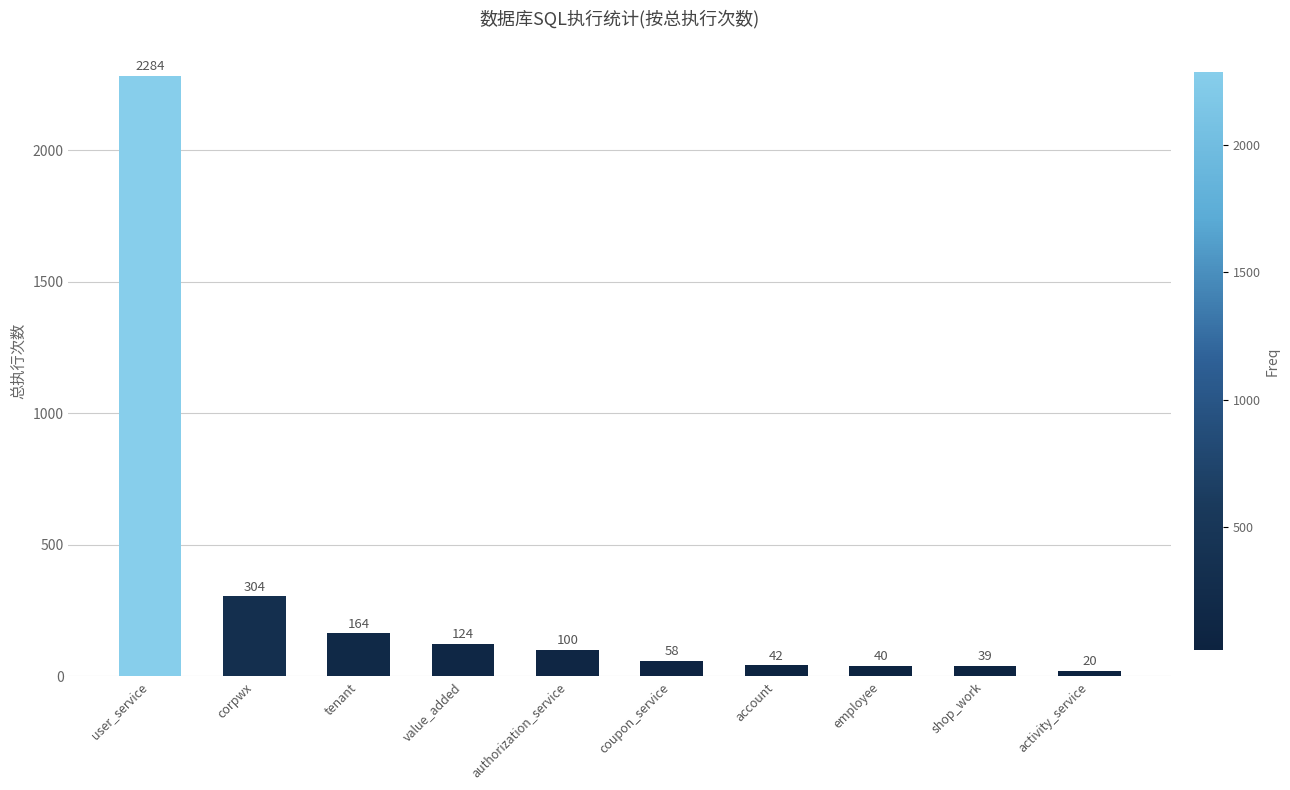

Reading left to right, transcribe all the data shown in this chart.

user_service=2284	corpwx=304	tenant=164	value_added=124	authorization_service=100	coupon_service=58	account=42	employee=40	shop_work=39	activity_service=20